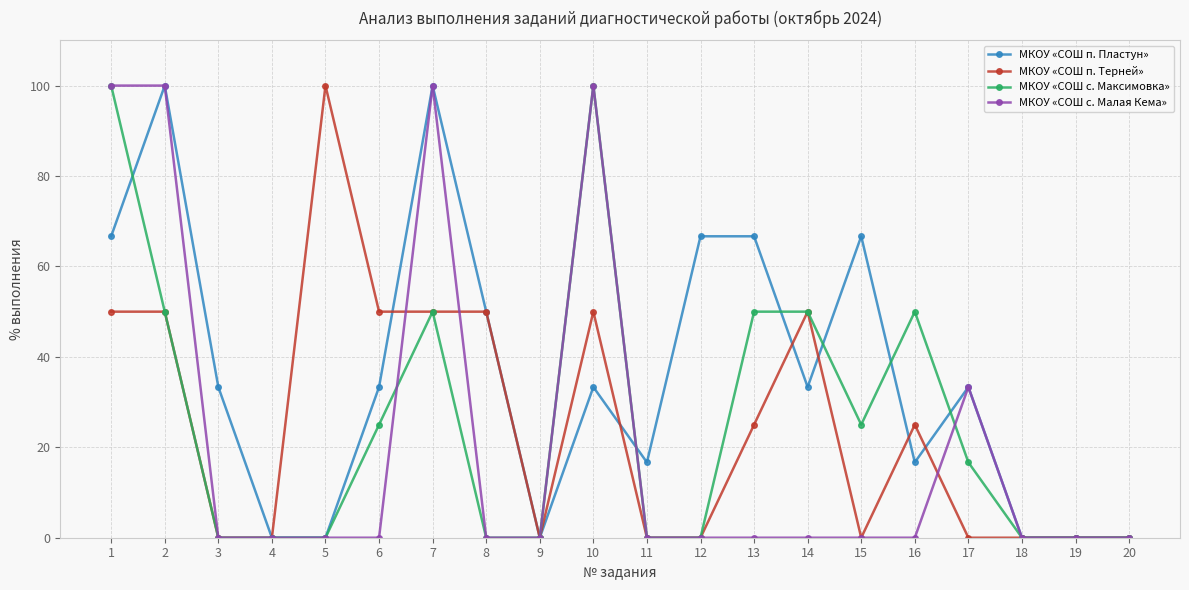

What is the sum of all МКОУ «СОШ с. Малая Кема» values?

433.3